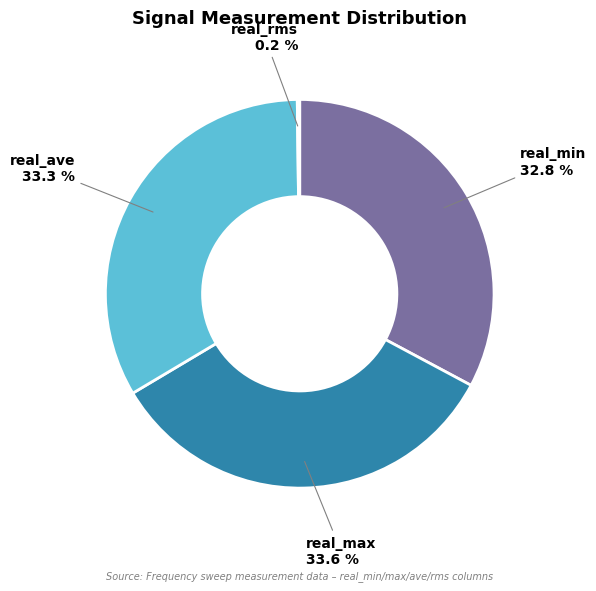

Does any single category account for the majority?

No